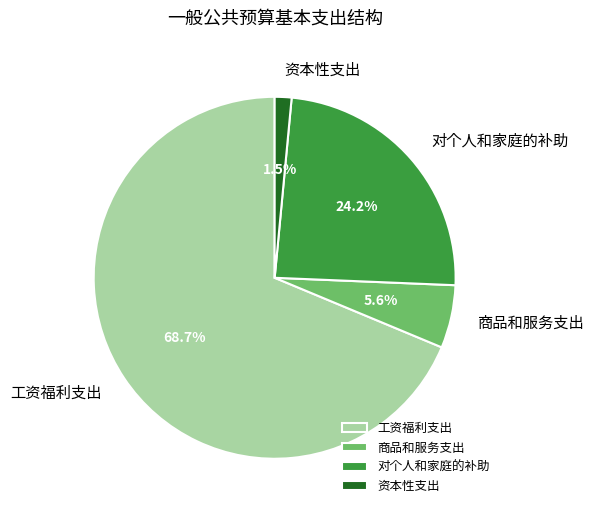

The 工资福利支出 slice represents 58% of the pie. True or false?

False